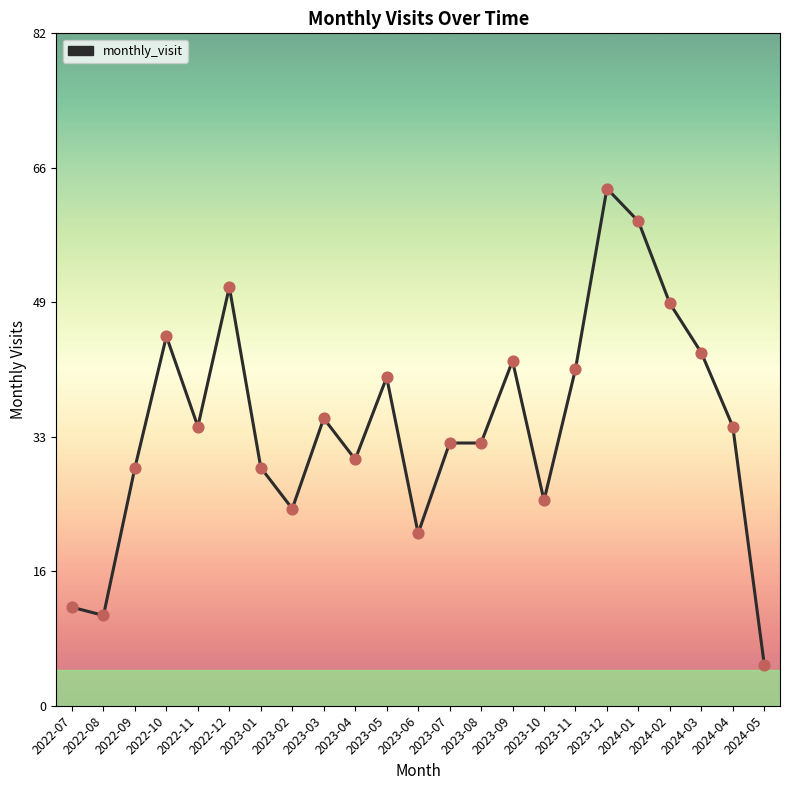

What is the change in value from 2023-02 to 2023-12?

+39